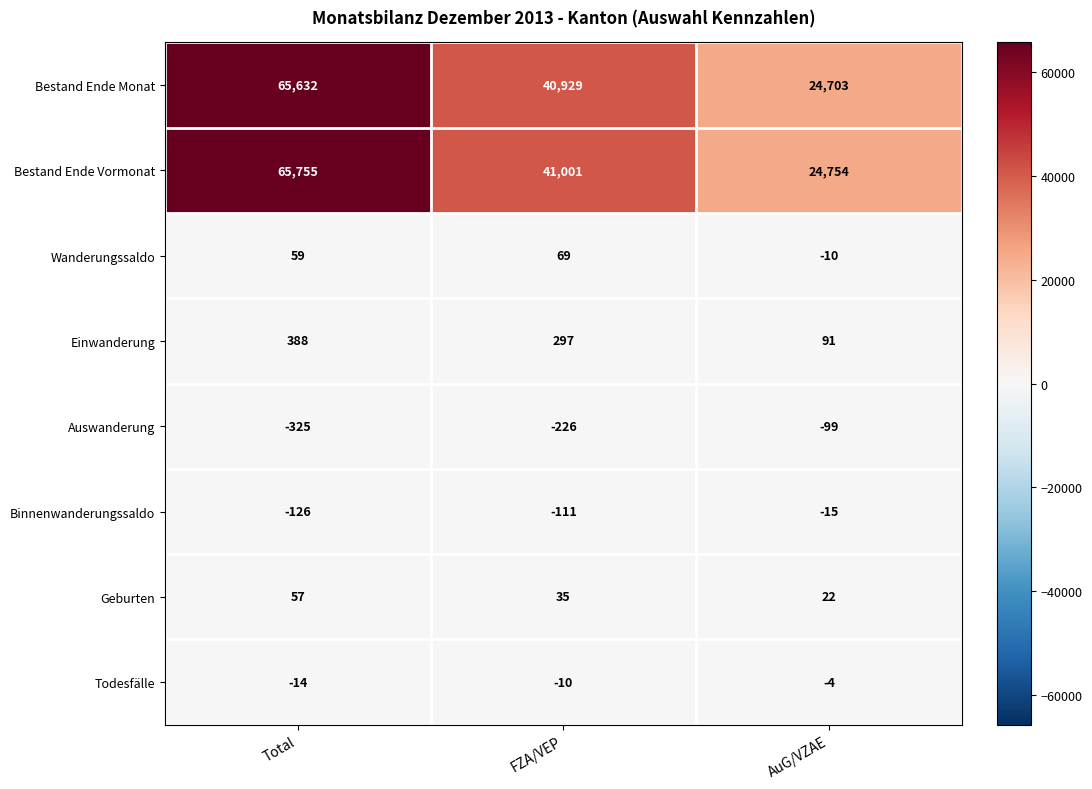

What is the difference between the Auswanderung values at FZA/VEP and Total?

99